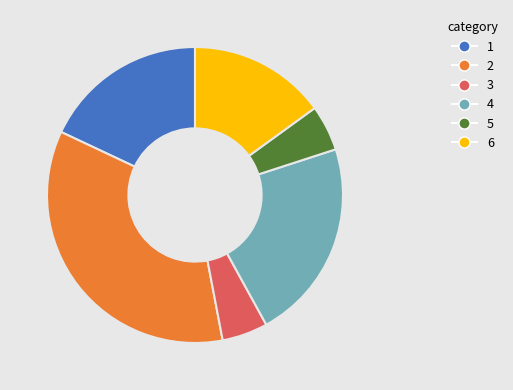

True or false: 4 accounts for 35% of the total.

False